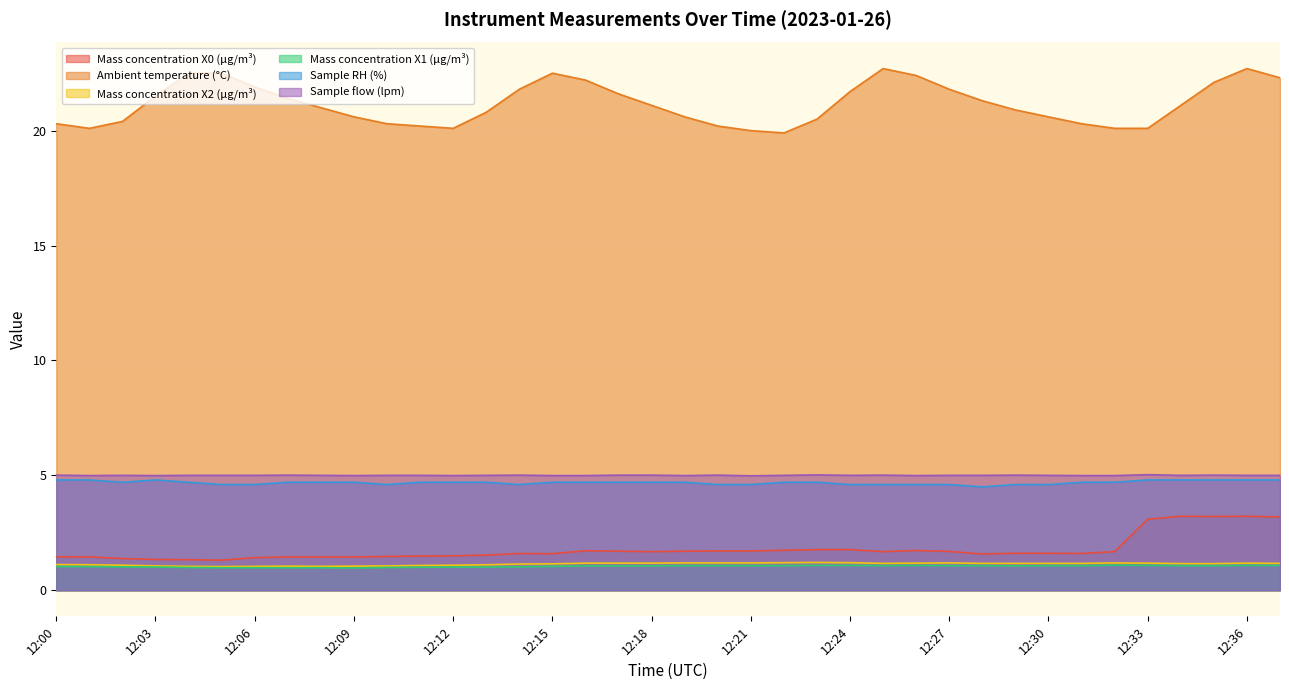

At how many categories does at least one series exceed 5?

38